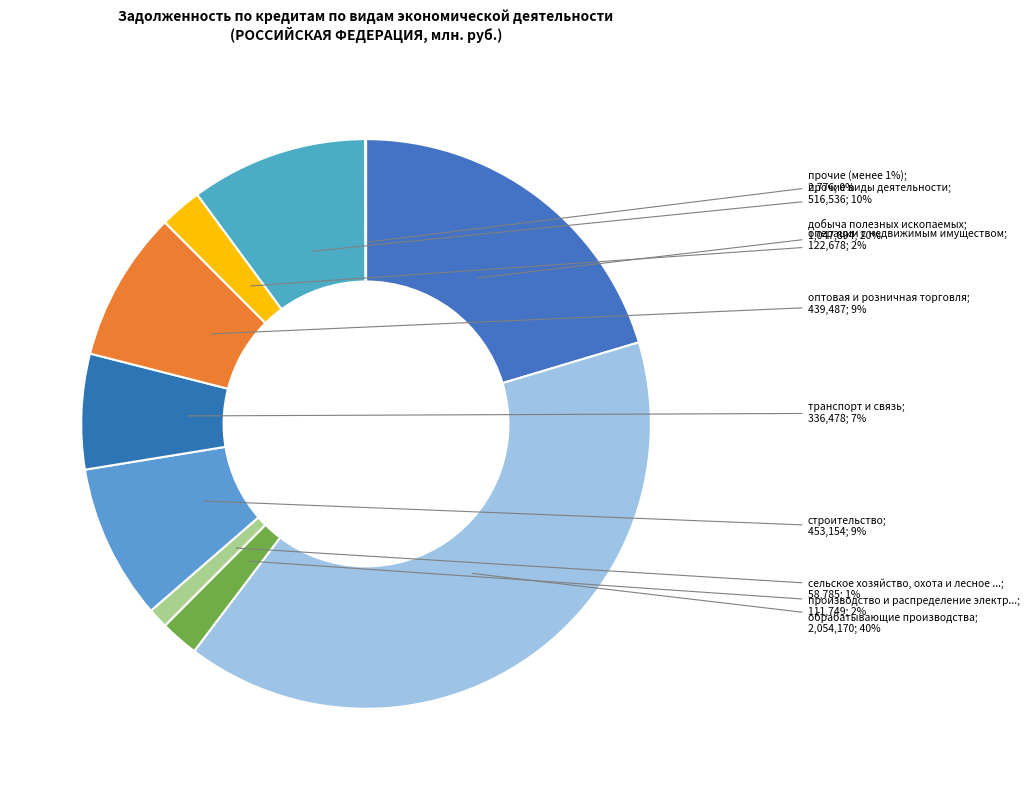

How many slices are in this pie chart?

10